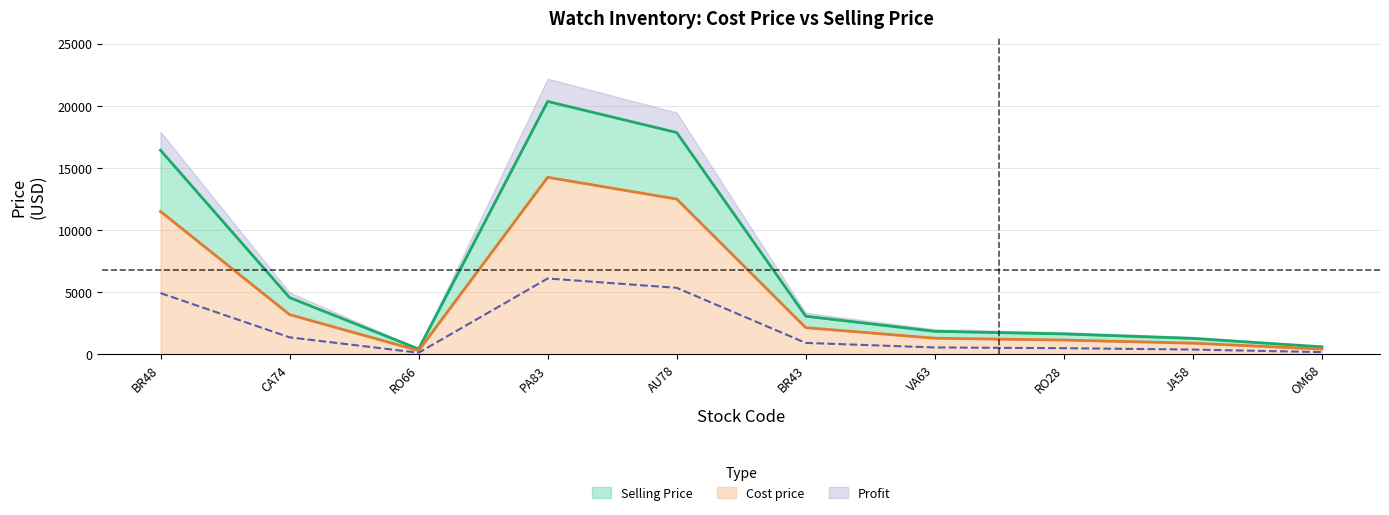

Reading left to right, list all the values displayed in this chart.

Cost price: BR48=11500	CA74=3200	RO66=300	PA83=14250	AU78=12500	BR43=2150	VA63=1300	RO28=1150	JA58=900	OM68=425
Selling Price: BR48=16430	CA74=4570	RO66=430	PA83=20355	AU78=17855	BR43=3070	VA63=1855	RO28=1645	JA58=1285	OM68=605
Profit: BR48=4930	CA74=1370	RO66=130	PA83=6105	AU78=5355	BR43=920	VA63=555	RO28=495	JA58=385	OM68=180